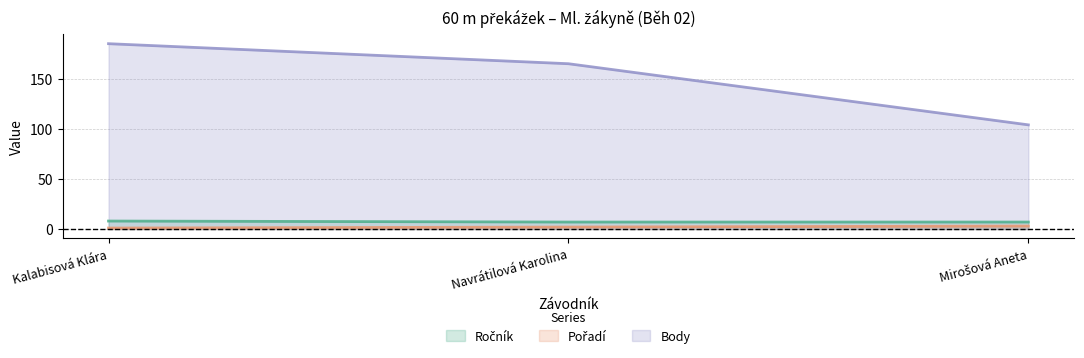

Reading left to right, transcribe all the data shown in this chart.

Ročník: Kalabisová Klára=8	Navrátilová Karolina=7	Mirošová Aneta=7
Pořadí: Kalabisová Klára=1	Navrátilová Karolina=2	Mirošová Aneta=3
Body: Kalabisová Klára=185	Navrátilová Karolina=165	Mirošová Aneta=104